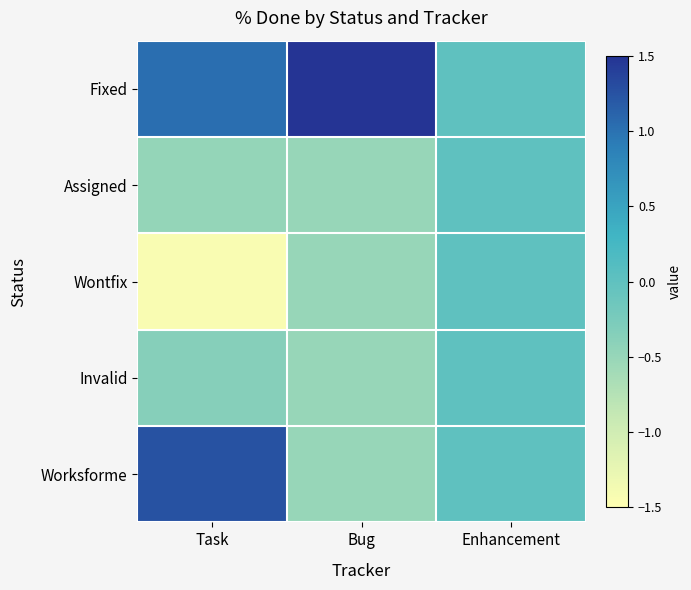

Which series changed the most between Task and Enhancement?

Wontfix